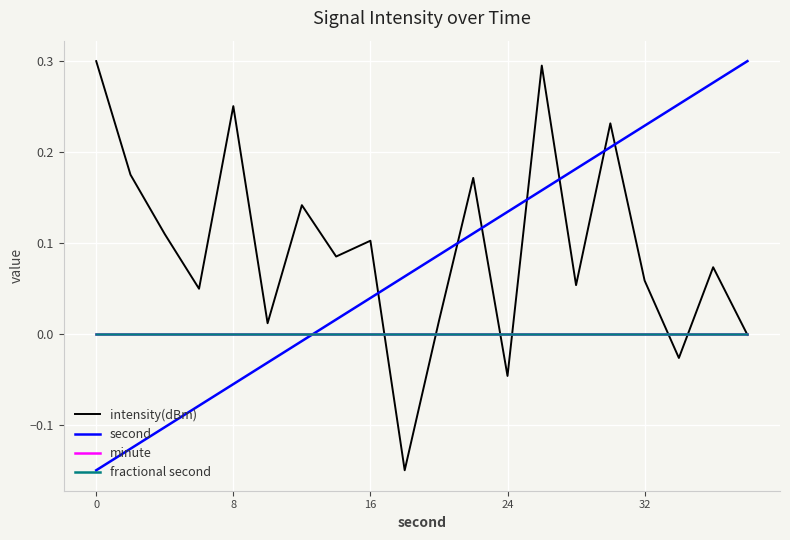

True or false: fractional second and second cross at least once.

True